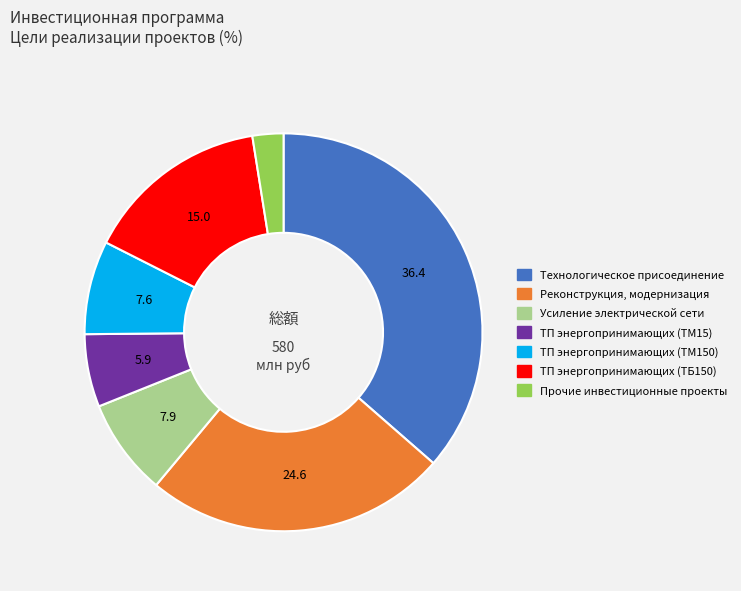

The Реконструкция, модернизация slice represents 11% of the pie. True or false?

False